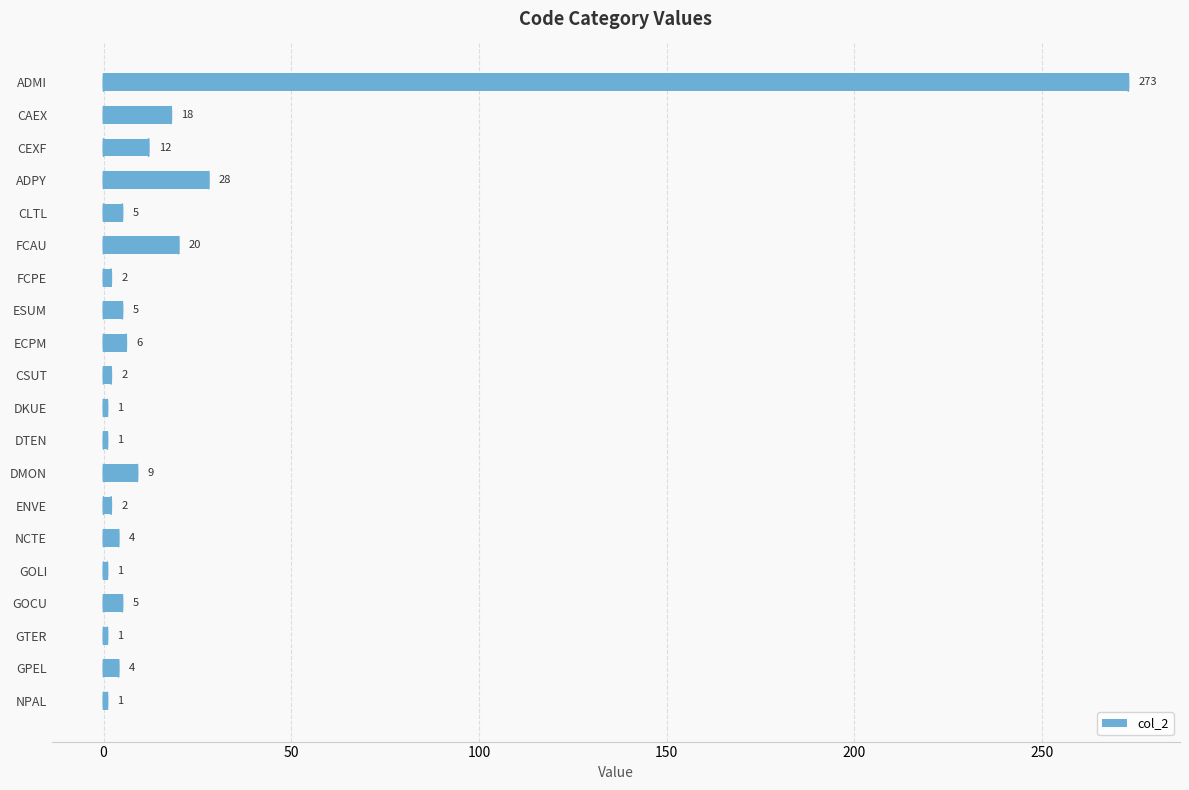

What is the value of the 10th bar from the top?

2